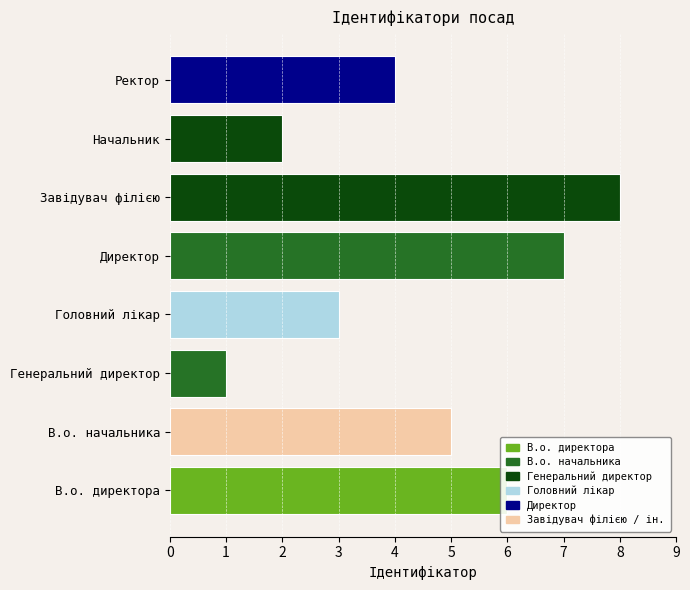

Are the bars horizontal?

Yes